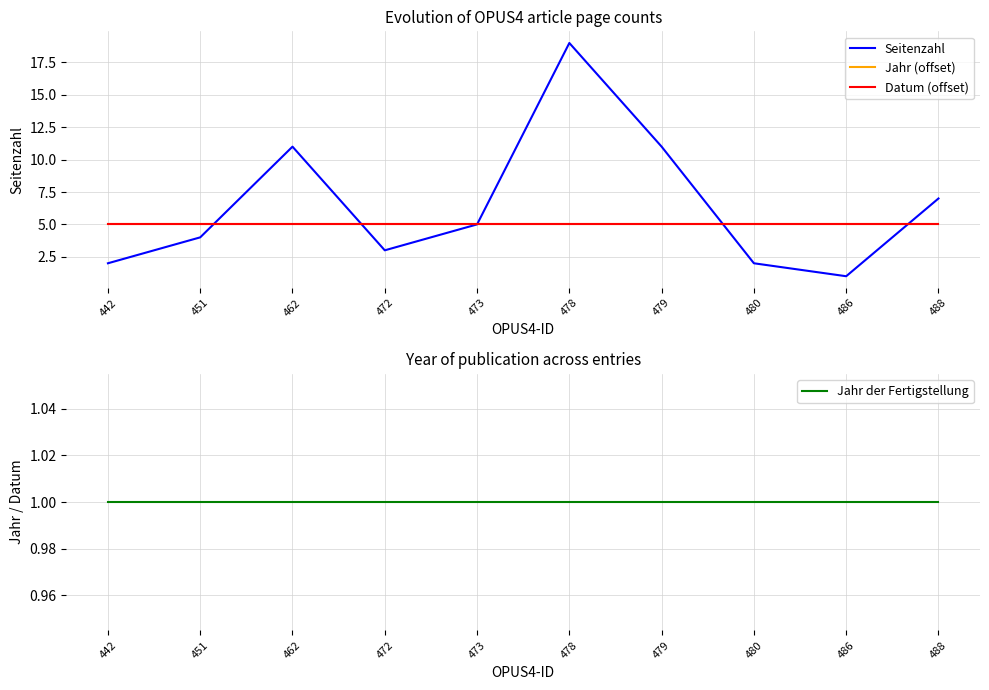

Is the value of Datum (offset) at 486 greater than the value of Jahr der Fertigstellung at 478?

Yes